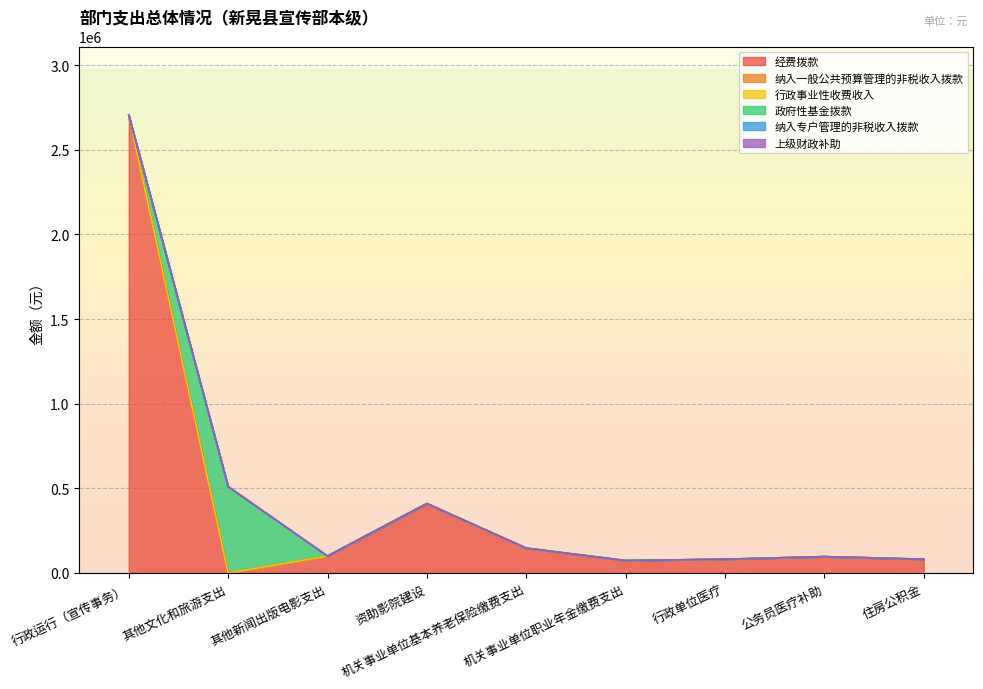

Between 行政运行（宣传事务） and 其他新闻出版电影支出, which series saw the biggest shift?

经费拨款